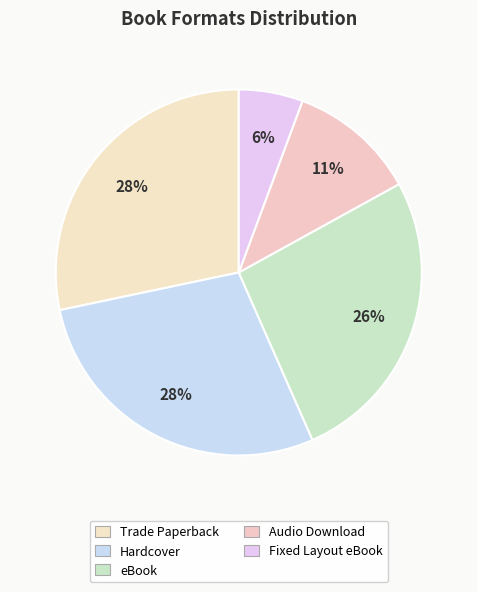

How many slices are in this pie chart?

5